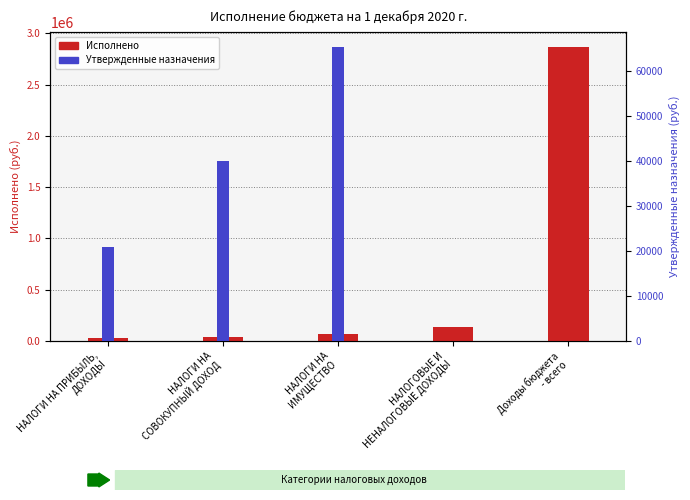

Where does the Исполнено series first go above 65523?

НАЛОГИ НА
ИМУЩЕСТВО